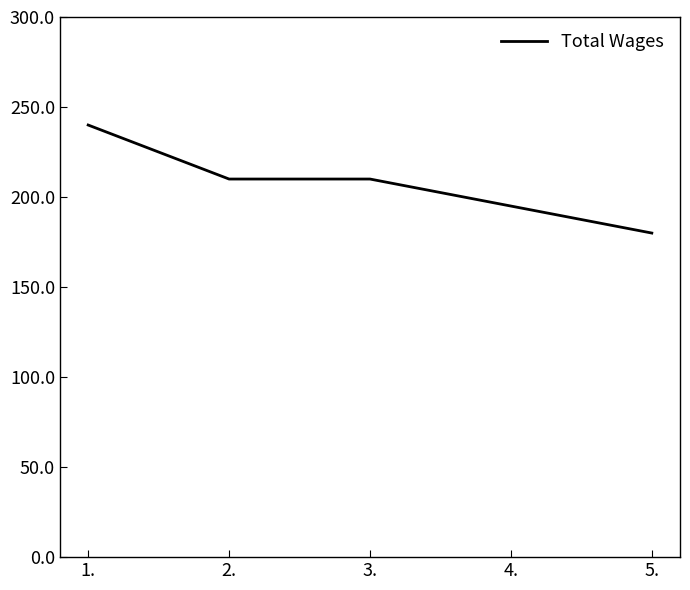

What is the difference between the maximum and minimum values?

60